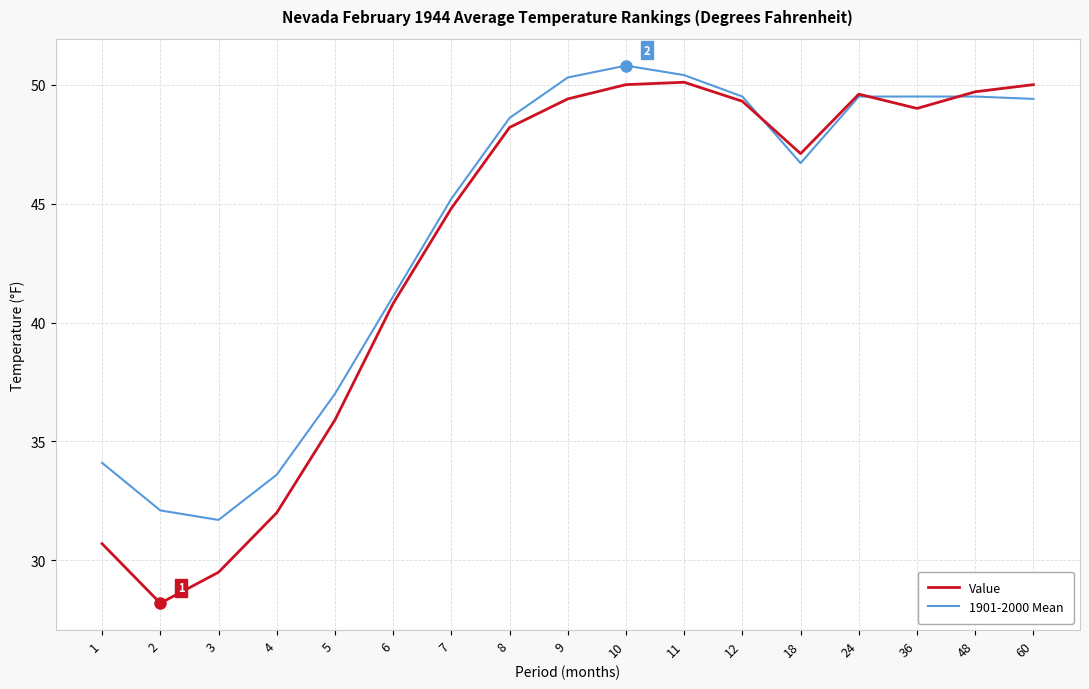

True or false: Value has a value of 50.1 at 11.

True